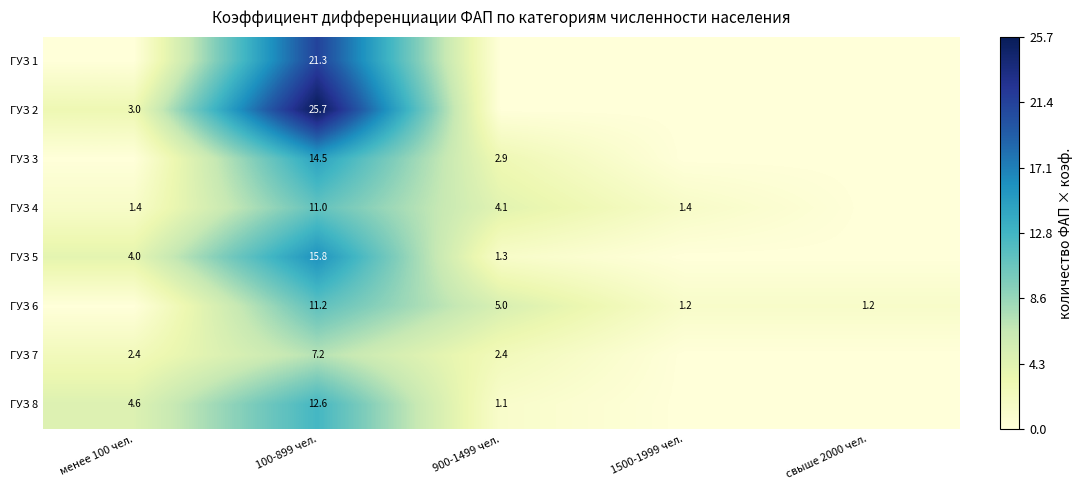

True or false: ГУЗ 8 has a value of 8.3 at 100-899 чел..

False